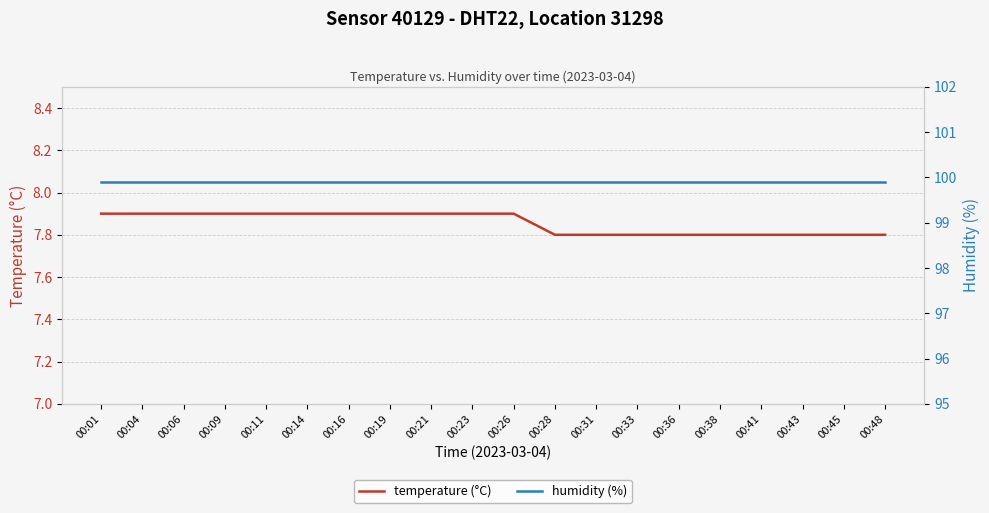

What is the sum of the temperature (°C) values at 00:21 and 00:01?

15.8